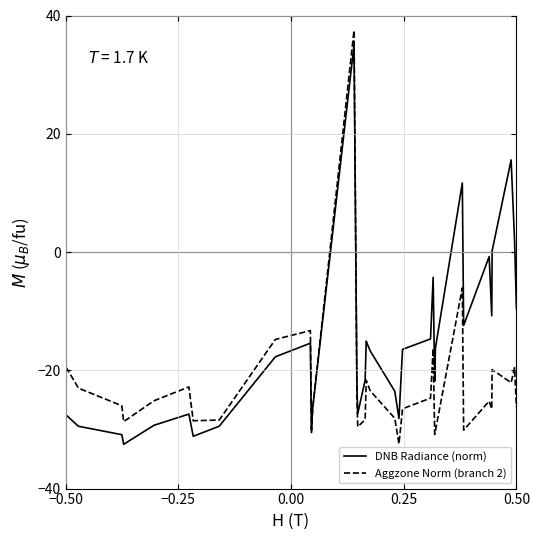

What are all the series names shown in the legend?

DNB Radiance (norm), Aggzone Norm (branch 2)